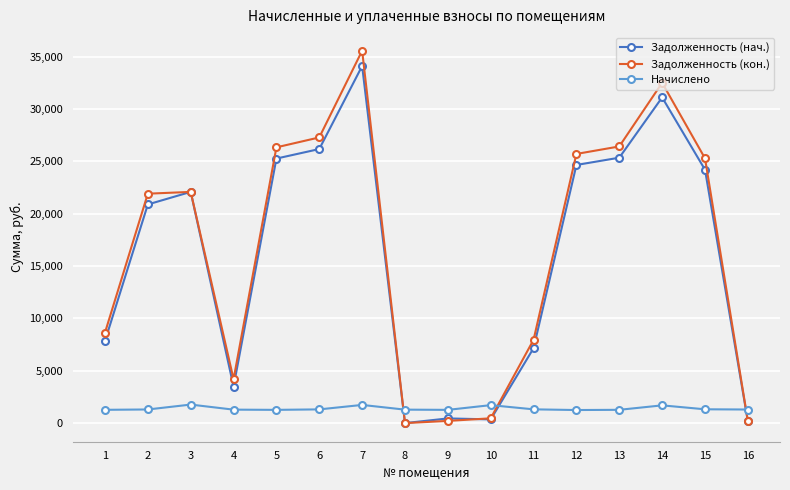

Between 2 and 11, which series saw the biggest shift?

Задолженность (кон.)